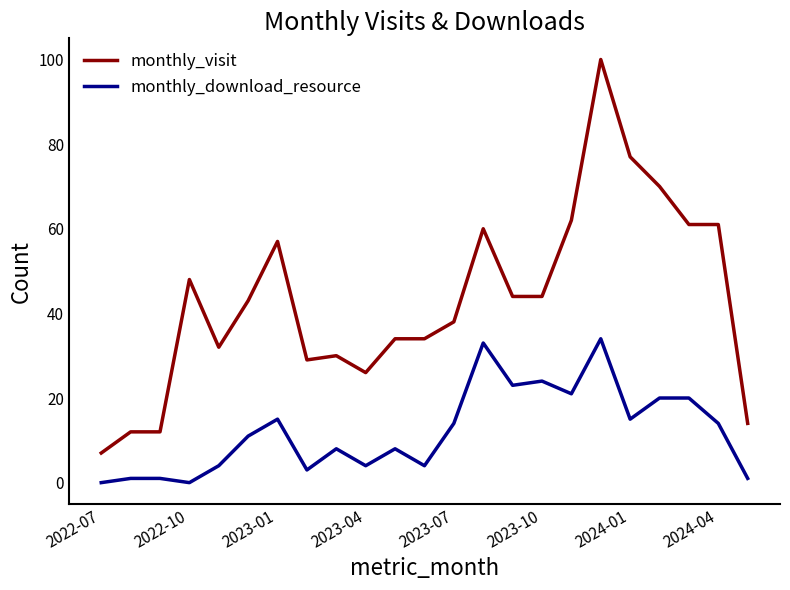

What is the difference between the maximum and minimum values in the monthly_visit series?

93